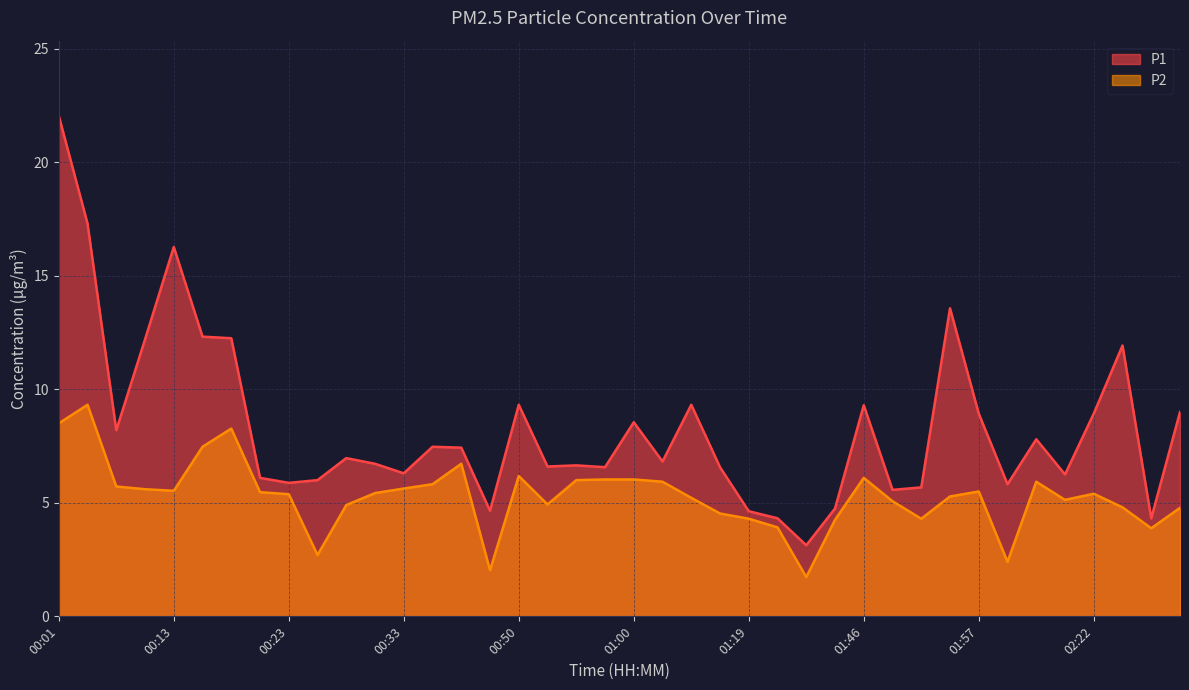

How many lines are shown in the chart?

2